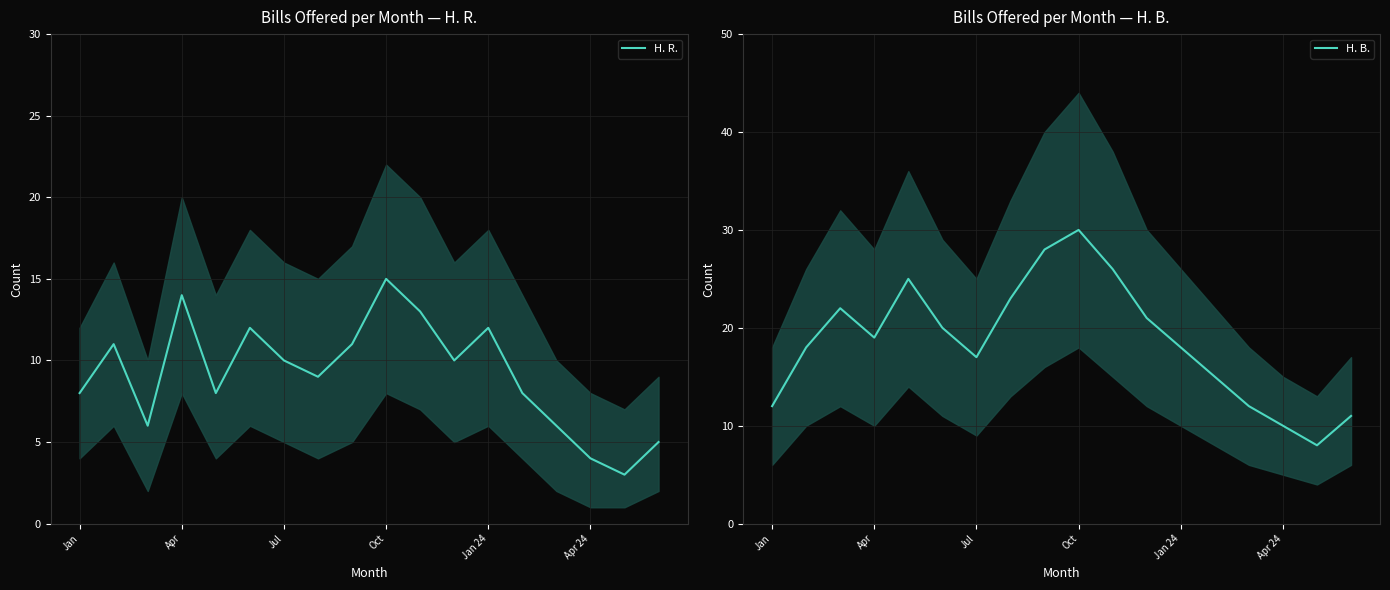

At which category is the sum across all series the highest?

Oct